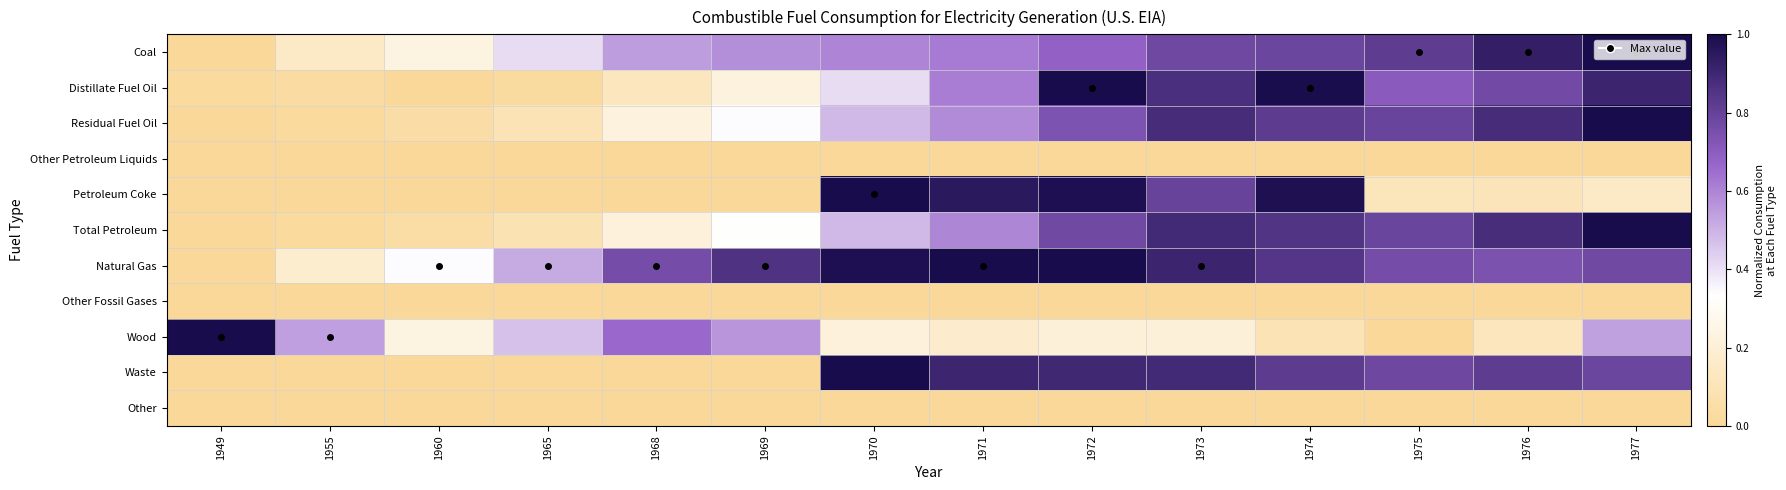

Which series changed the most between 1949 and 1969?

Natural Gas